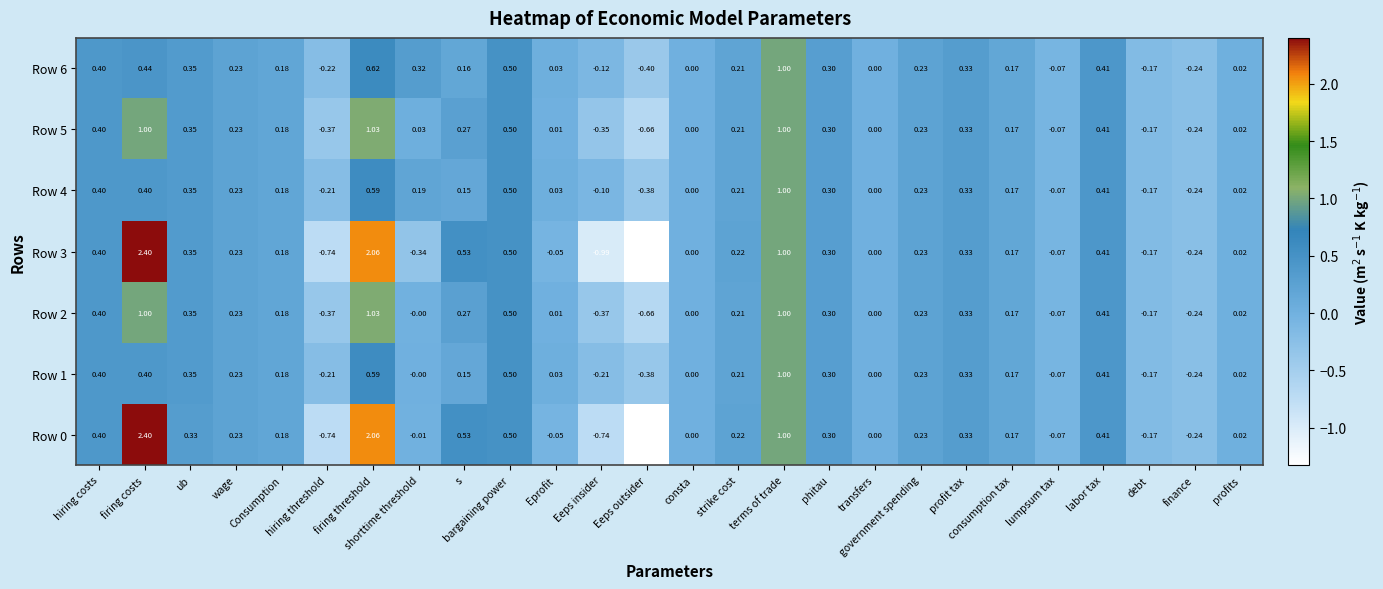

At which category is the sum across all series the highest?

firing costs